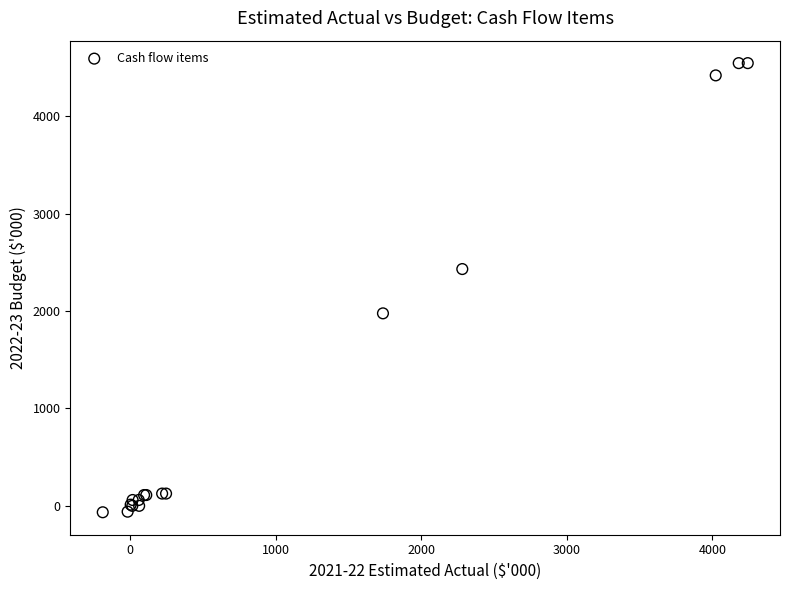

What Y value in the scatter plot is closest to 2240?

2432